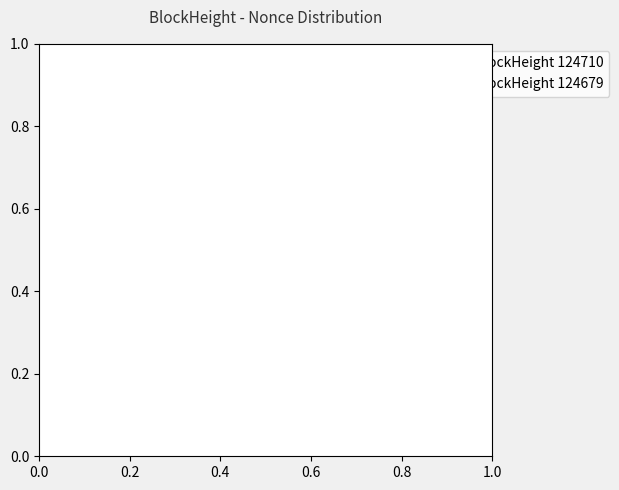

The 124710 slice represents 0% of the pie. True or false?

True